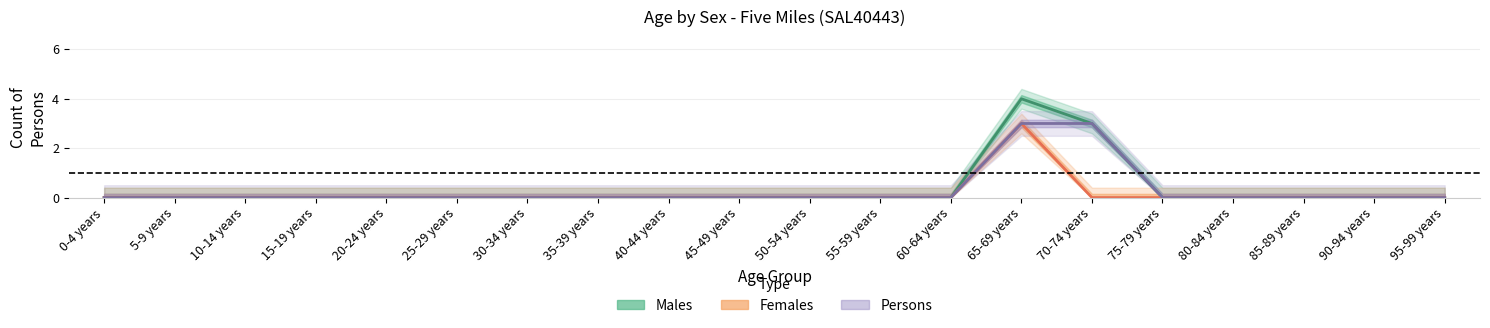

The value of Females at 80-84 years is -1. True or false?

False